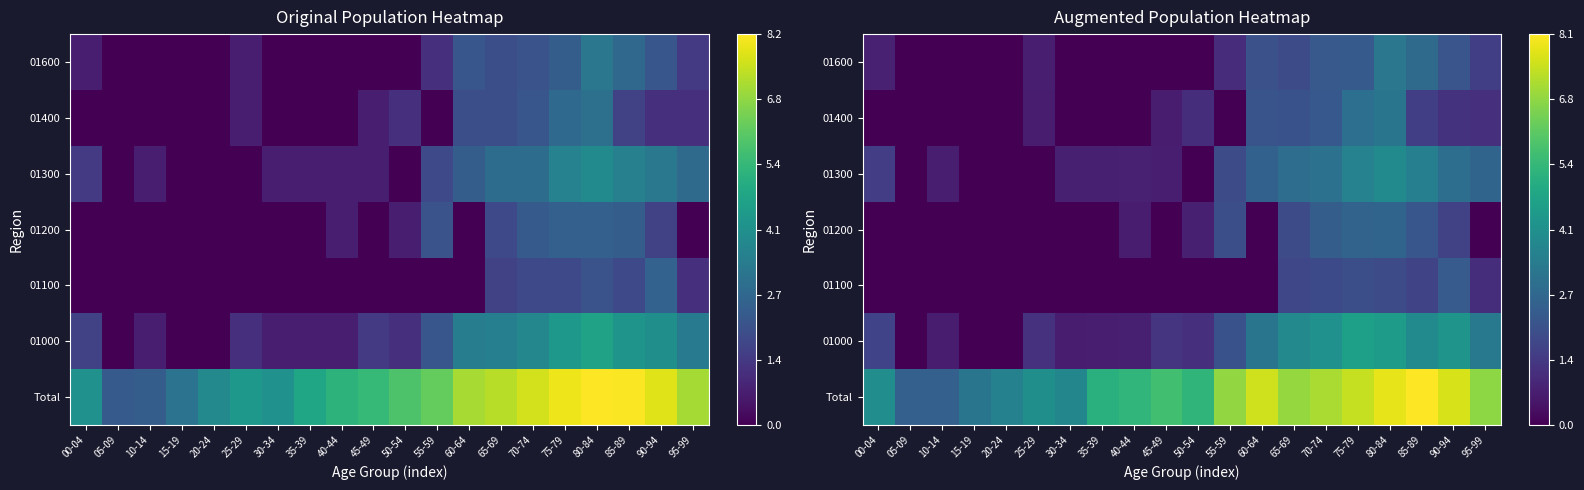

Which category has the highest value in the 01600 series?

80-84